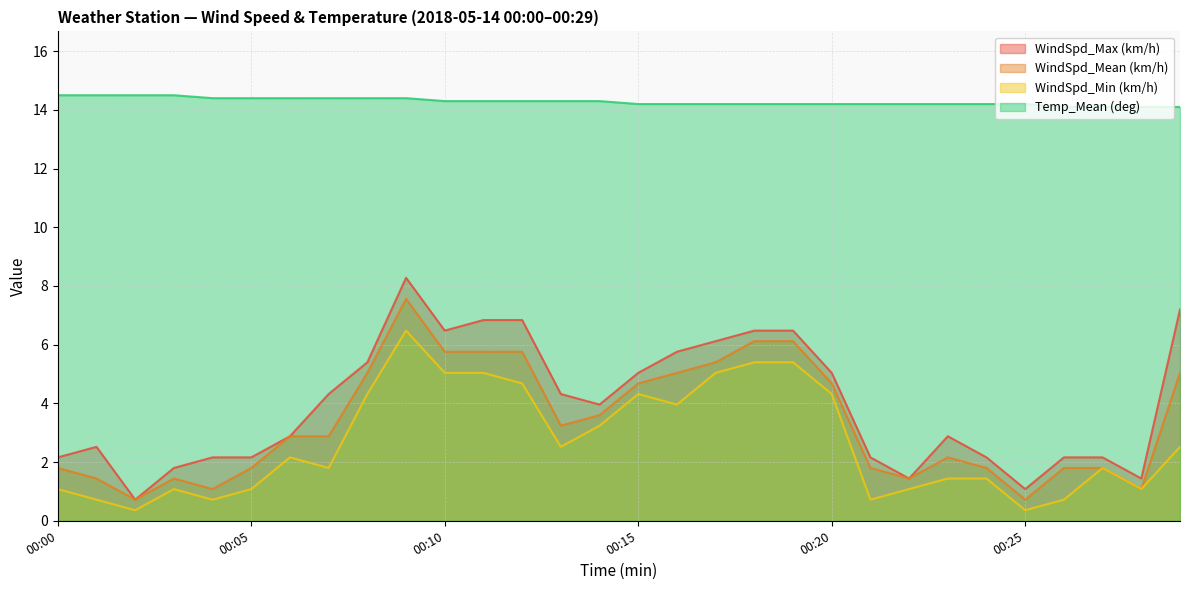

What is the spread (max minus min) of values at 00:08?

10.1